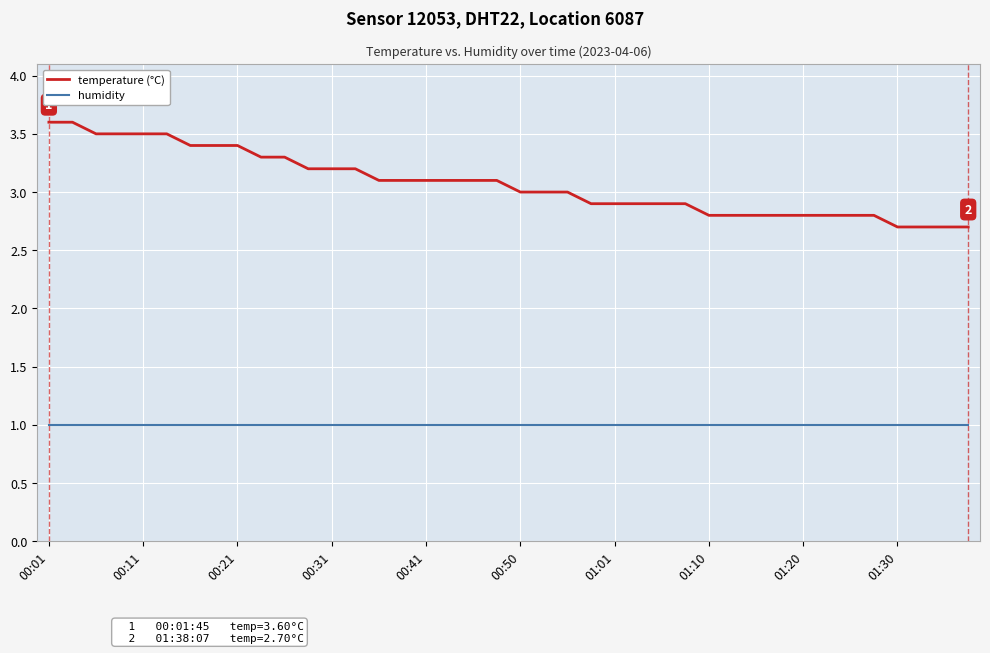

Which series has the widest spread of values?

temperature (°C)